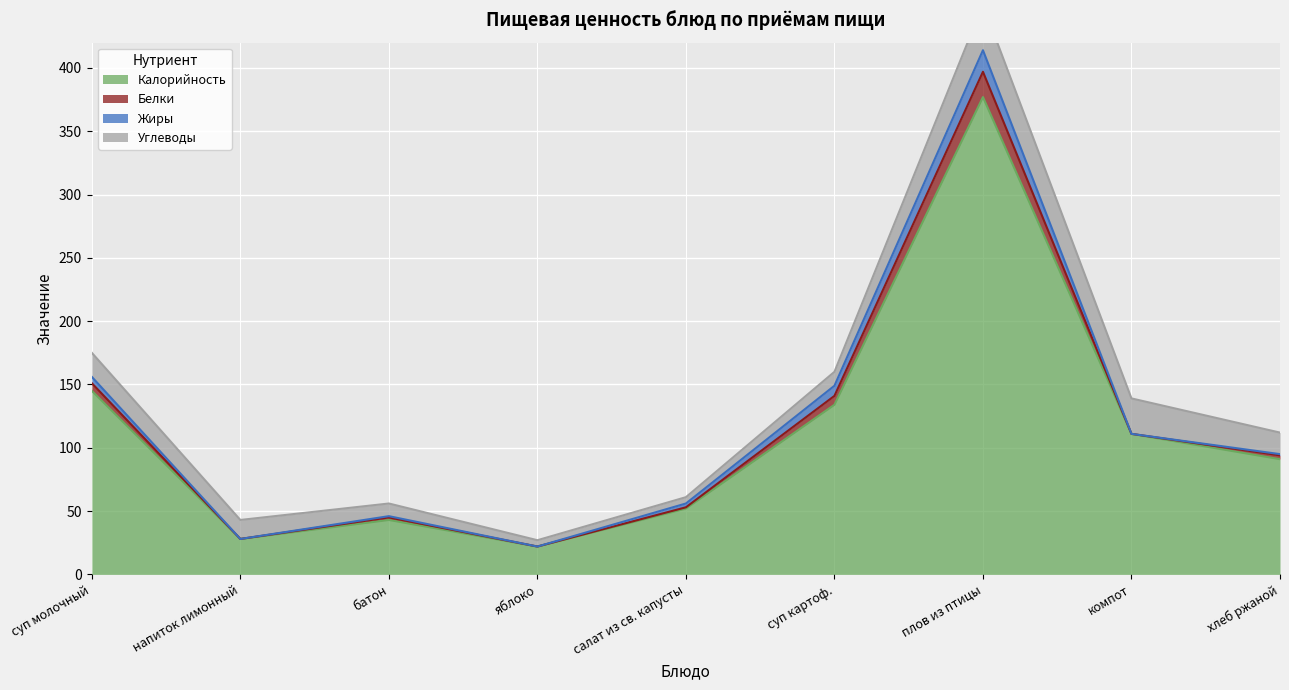

List the labels in order of Белки value, smallest first.

напиток лимонный, яблоко, компот, салат из св. капусты, батон, хлеб ржаной, суп молочный, суп картоф., плов из птицы